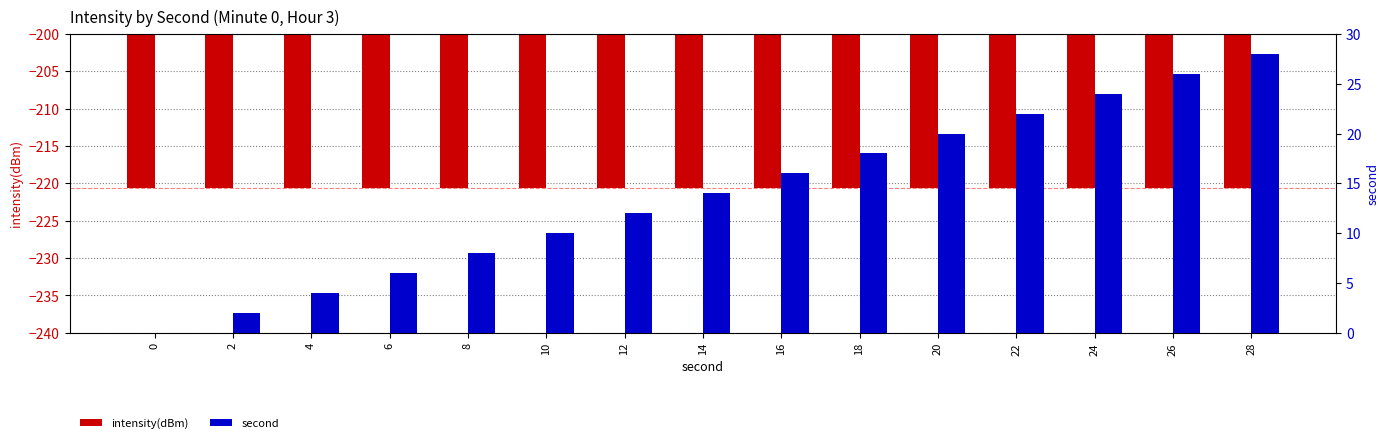

Reading right to left, what are all the values shown in this chart?

intensity(dBm): -220.7	-220.7	-220.7	-220.7	-220.7	-220.7	-220.7	-220.7	-220.7	-220.7	-220.7	-220.7	-220.7	-220.7	-220.7
second: 28.0	26.0	24.0	22.0	20.0	18.0	16.0	14.0	12.0	10.0	8.0	6.0	4.0	2.0	0.0